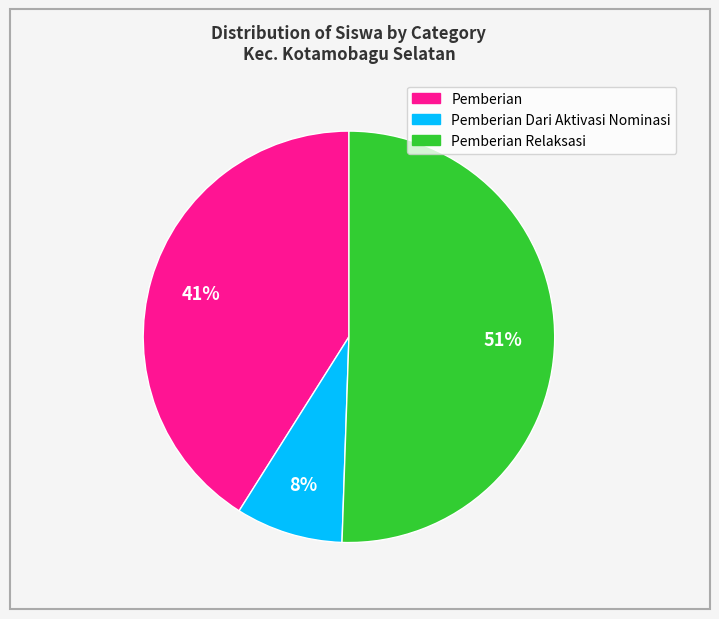

To the nearest percent, what is the average slice percentage?

33%